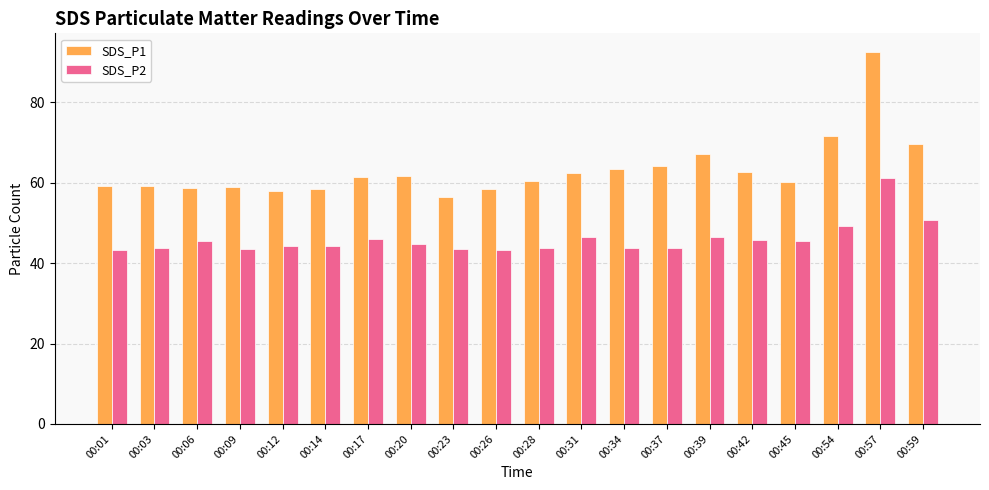

What is the smallest value displayed?

43.4